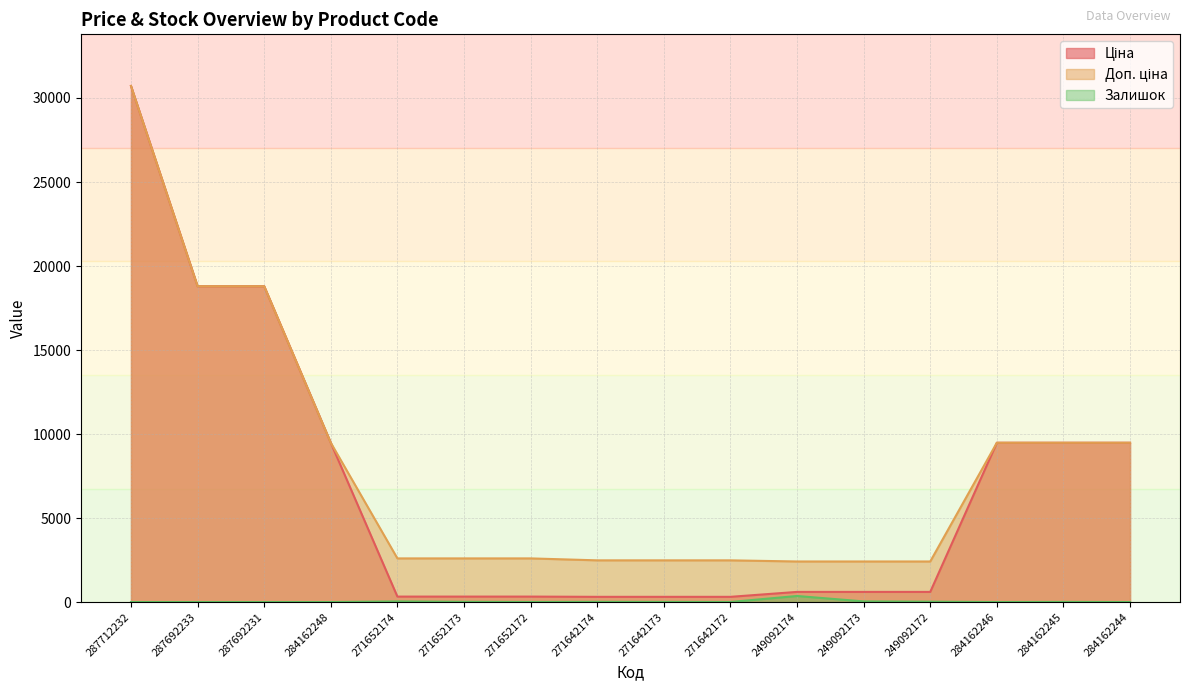

Reading left to right, what are all the values shown in this chart?

Ціна: 30717.1	18796.8	18796.8	9480.1	324.8	324.8	324.8	310.3	310.3	310.3	603.7	603.7	603.7	9480.1	9480.1	9480.1
Доп. ціна: 30717.1	18796.8	18796.8	9480.1	2598.3	2598.3	2598.3	2482.4	2482.4	2482.4	2414.8	2414.8	2414.8	9480.1	9480.1	9480.1
Залишок: 0.0	0.0	0.0	0.0	38.0	15.0	5.0	14.0	10.0	5.0	361.0	39.0	22.0	0.0	8.0	0.0